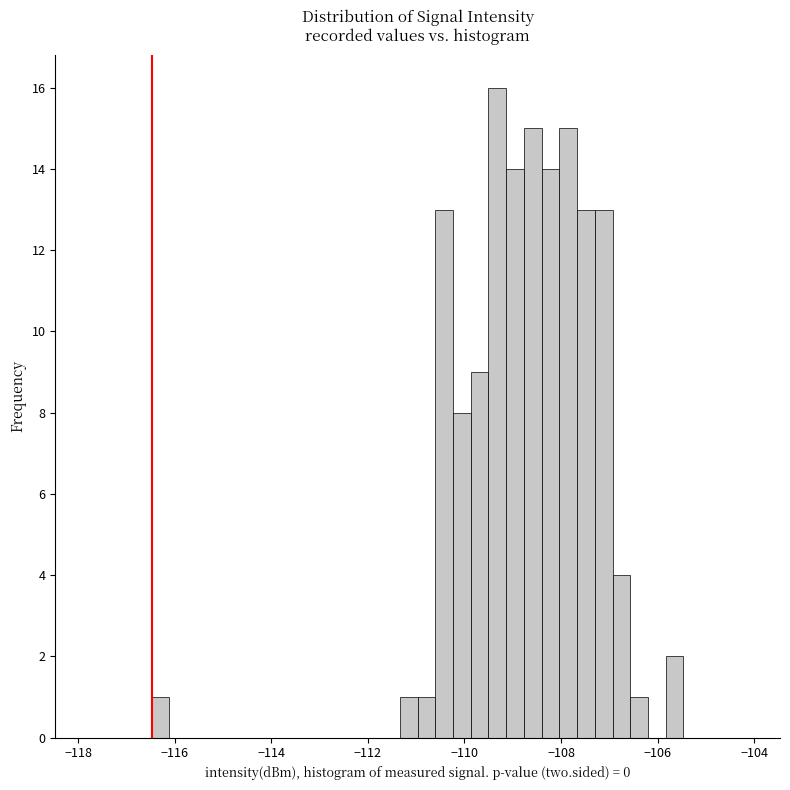

Read against the x-axis, roughly where is the centre of the tallest bar?

-109.4